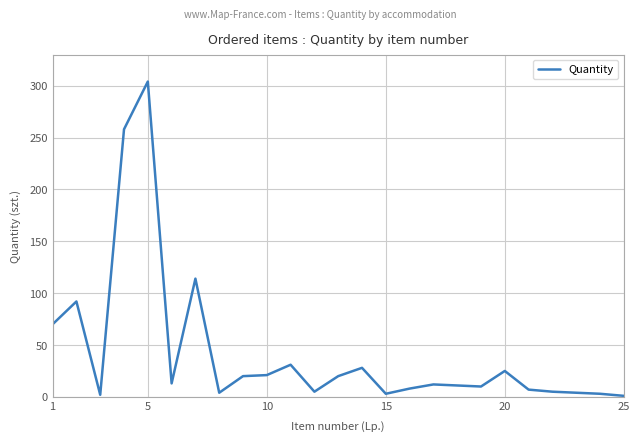

What is the greatest value displayed?

304